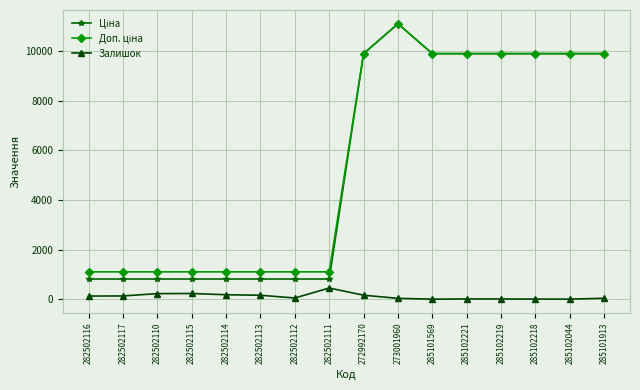

Is it true that Залишок equals 33.0 at 273001960?

True